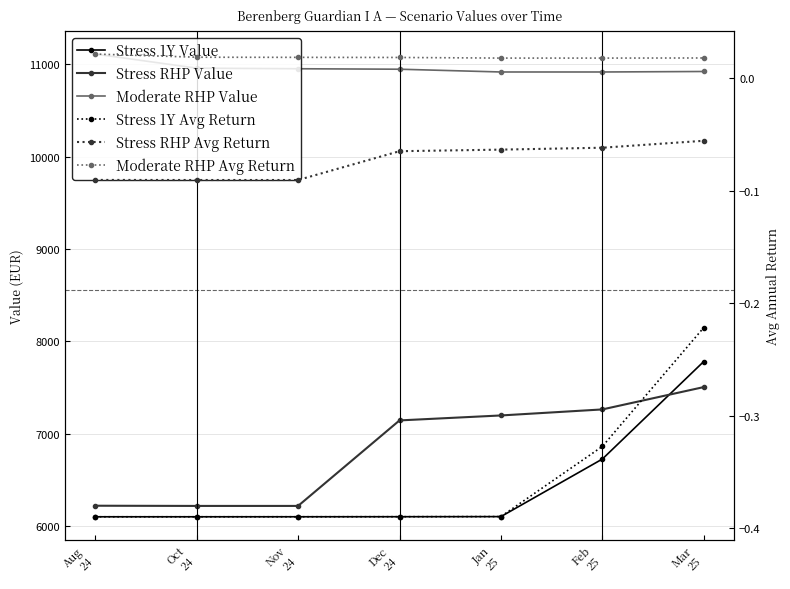

Where does the Moderate RHP Value series first go above 10946?

Aug
24